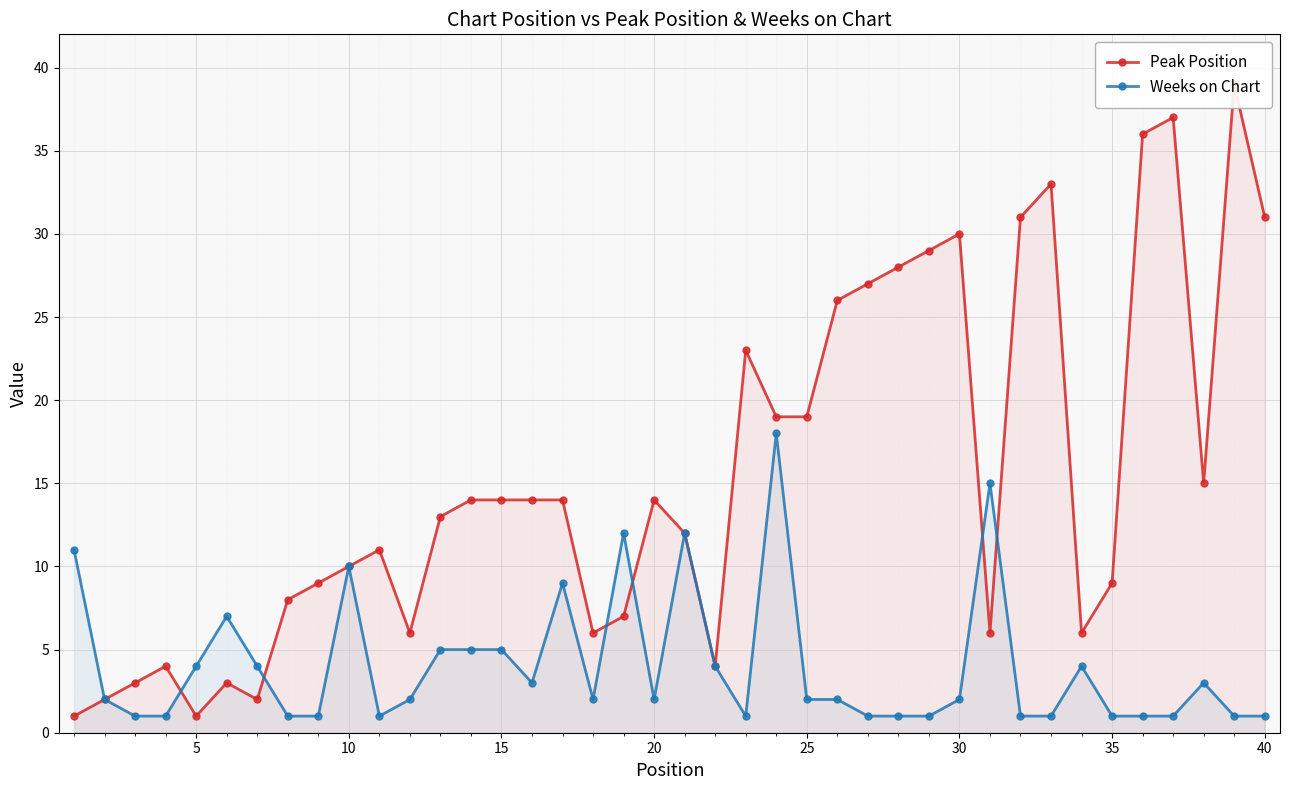

Is it true that Weeks on Chart equals 7 at 5?

False